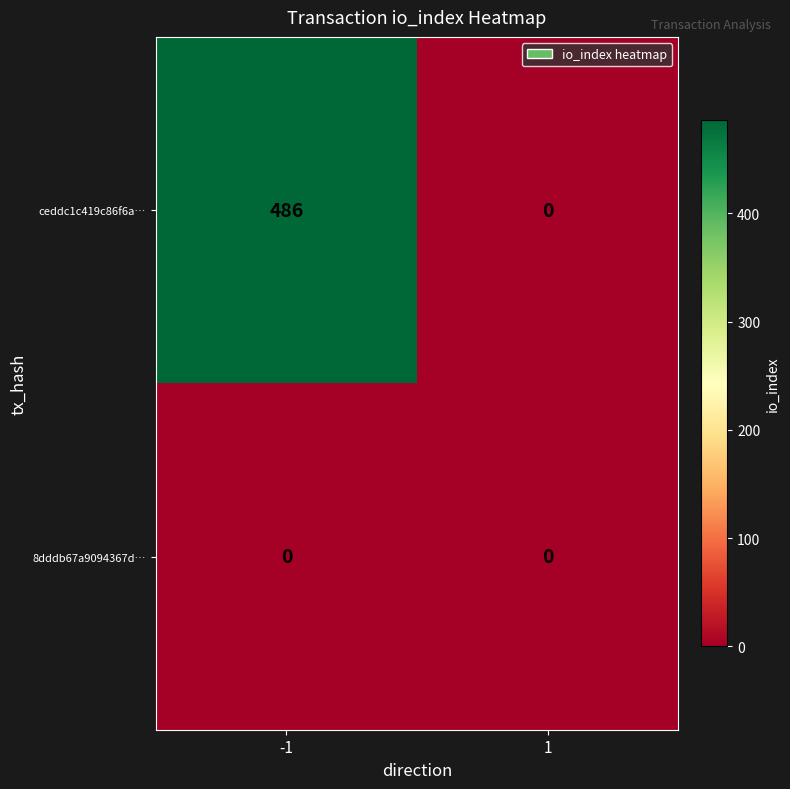

What is the total value across all series at -1?

486